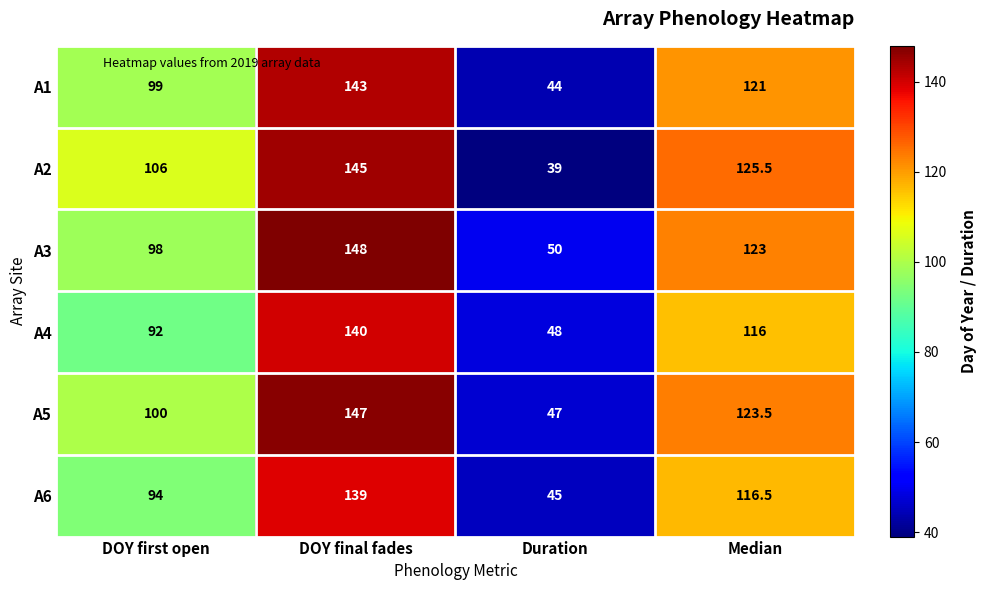

Rank the series at Median from lowest to highest value.

A4, A6, A1, A3, A5, A2